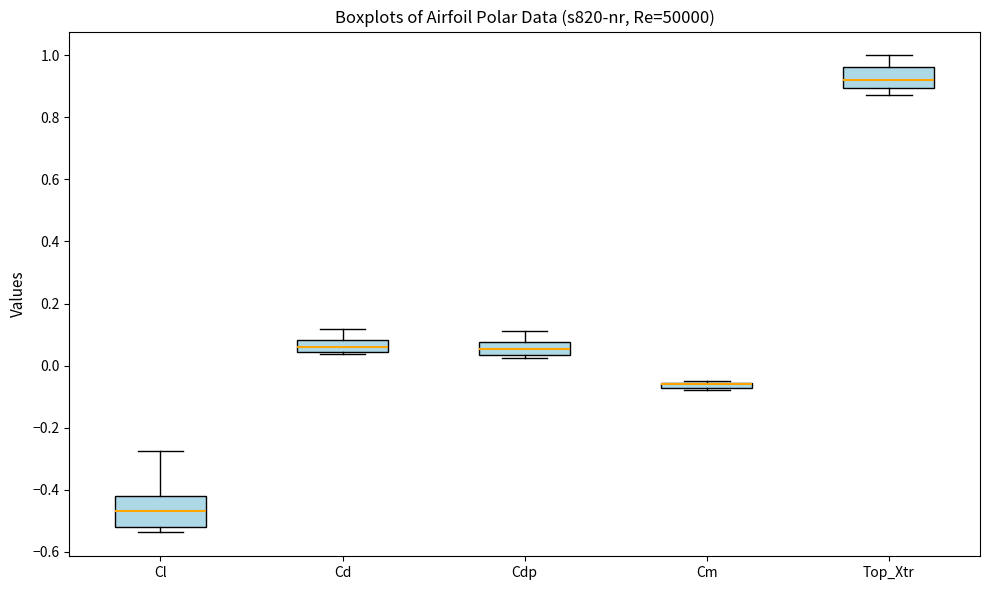

Comparing the boxes themselves (not the whiskers), which one is the tallest?

Cl